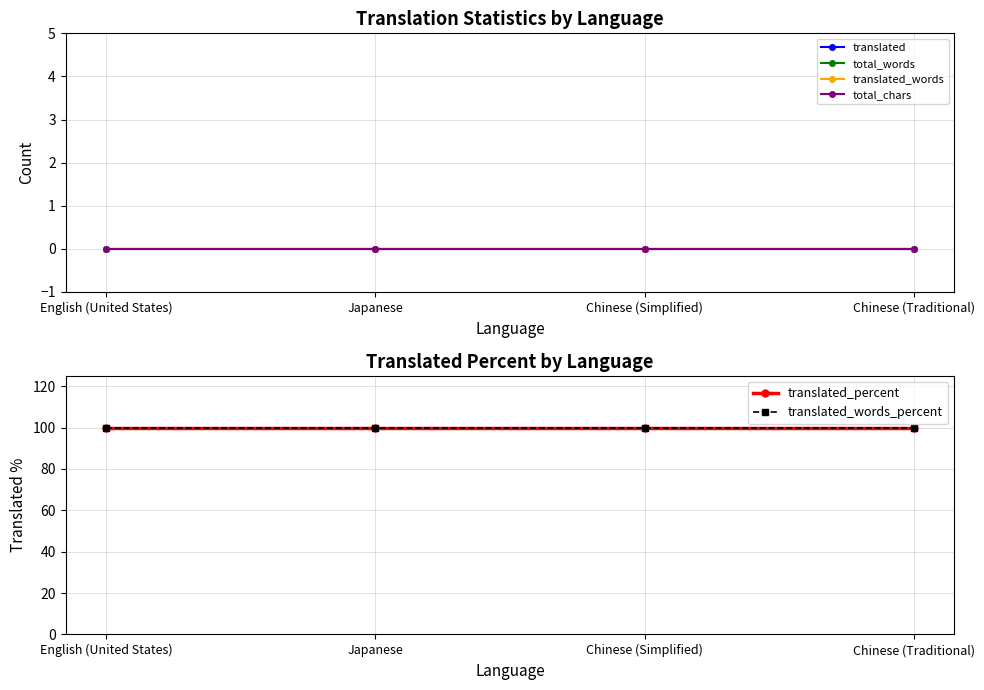

What are all the series names shown in the legend?

translated, total_words, translated_words, total_chars, translated_percent, translated_words_percent